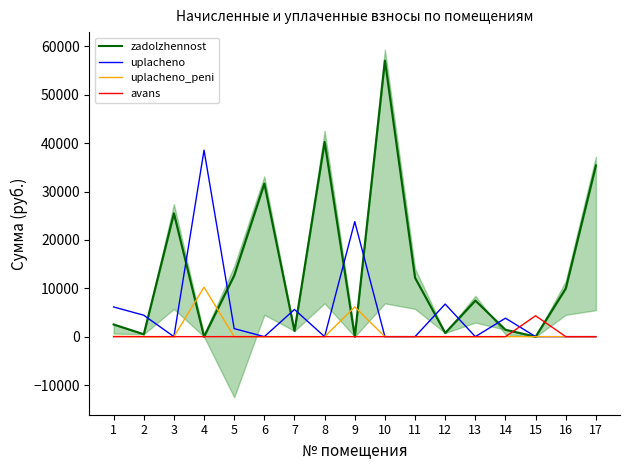

Is the value of uplacheno_peni at 5 greater than the value of zadolzhennost at 10?

No